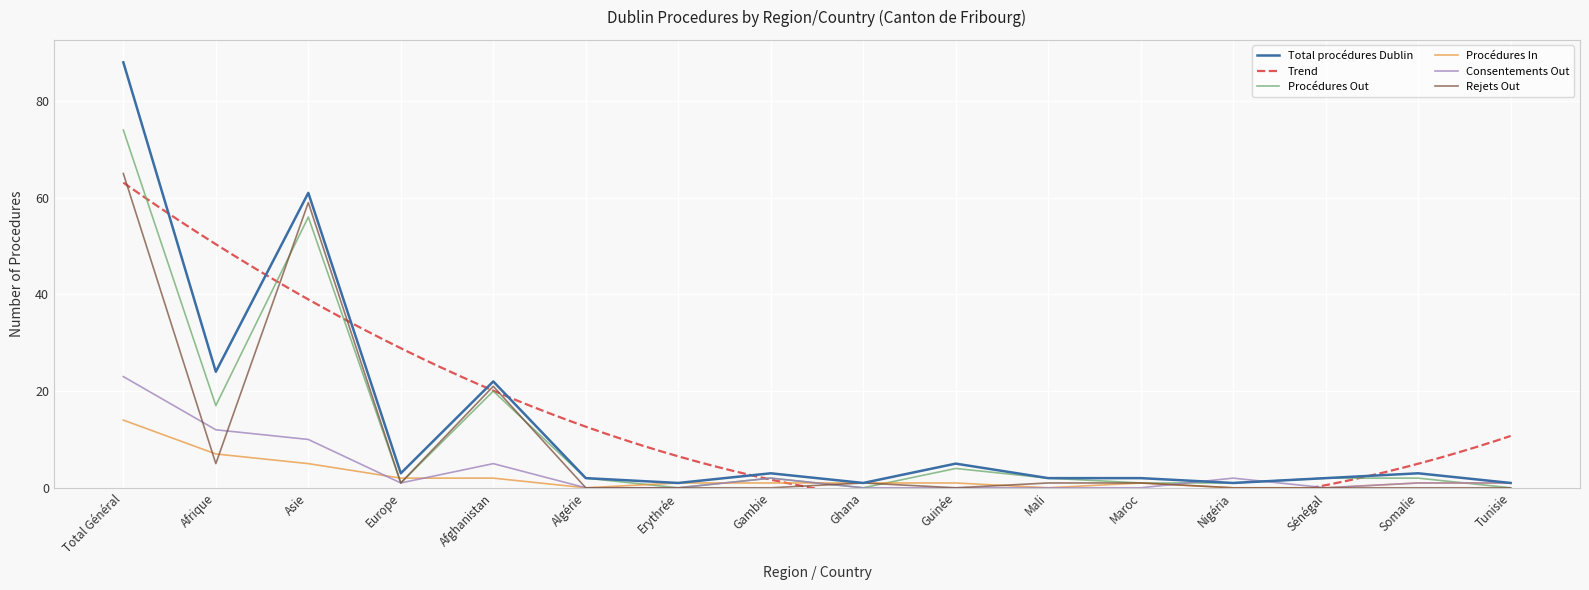

What is the value of the Consentements Out point at the 13th from the left?

2